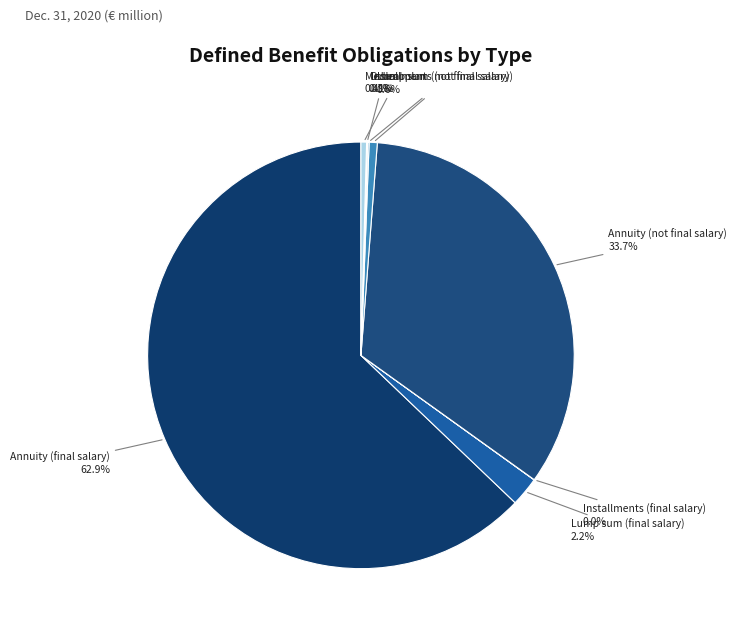

How much of the chart is everything except Medical plan?

99.6%